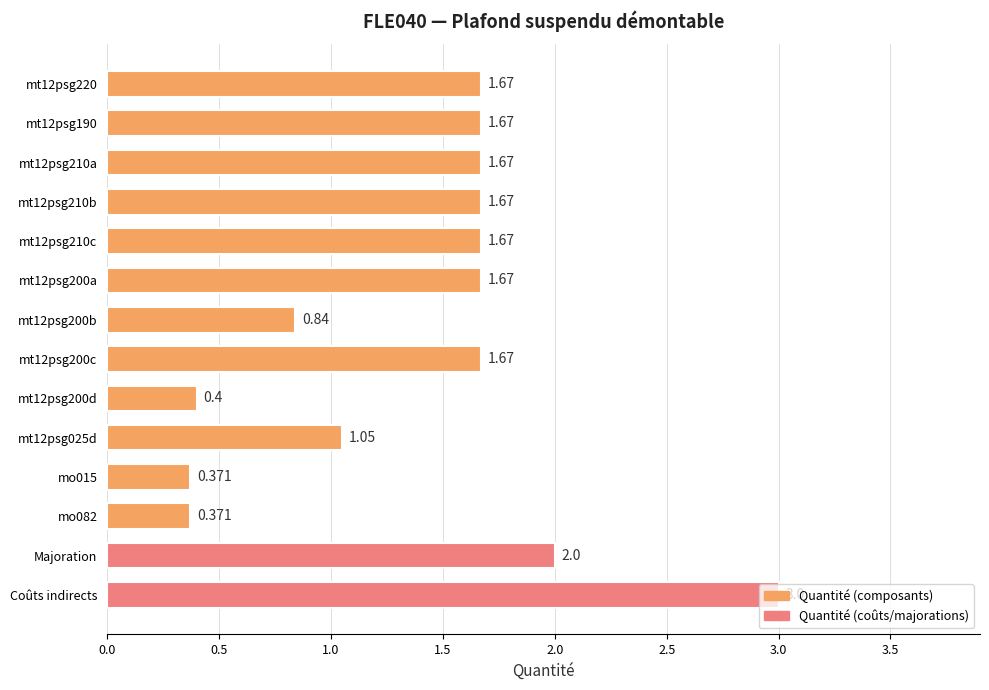

Does the chart contain stacked bars?

No